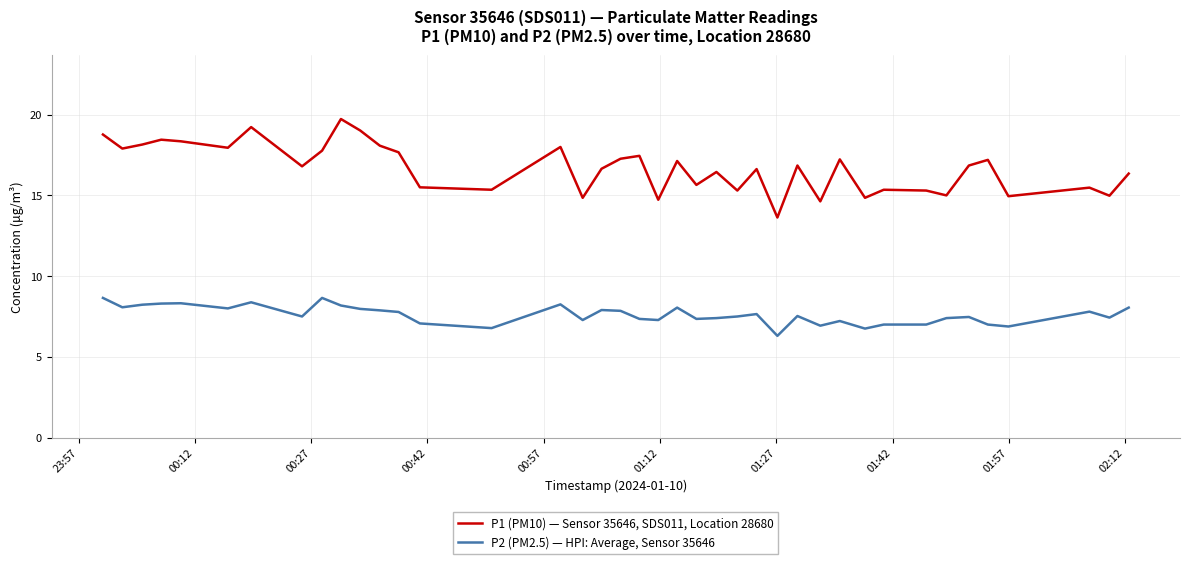

What is the minimum value shown in the chart?

6.3